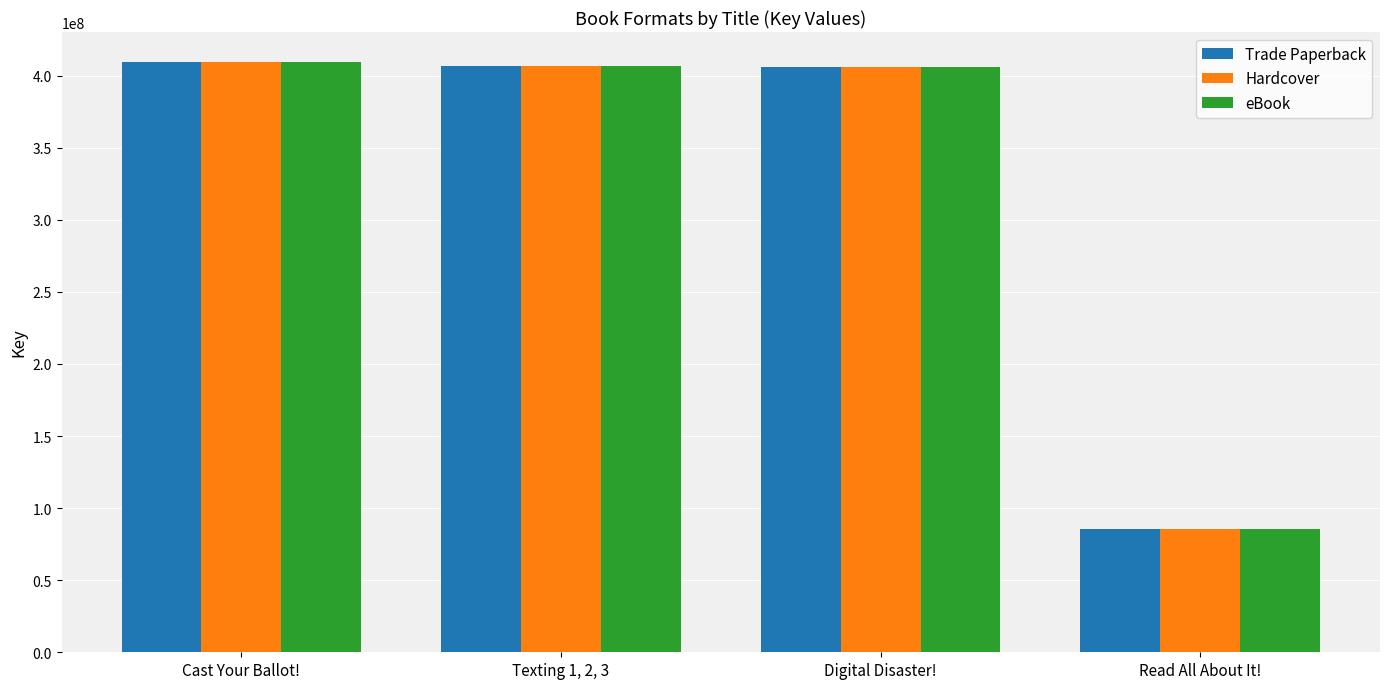

What is the total value across all series at Texting 1, 2, 3?

1220657007